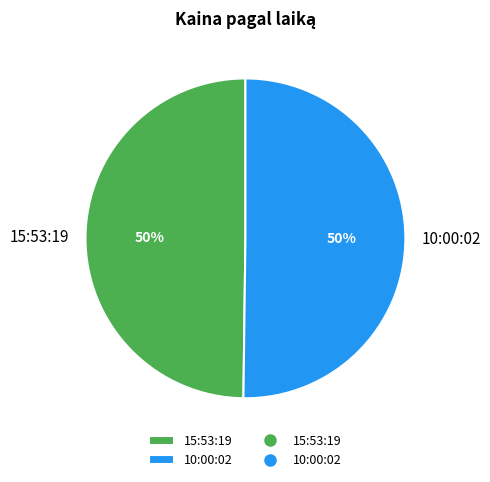

How many segments does this pie chart have?

2